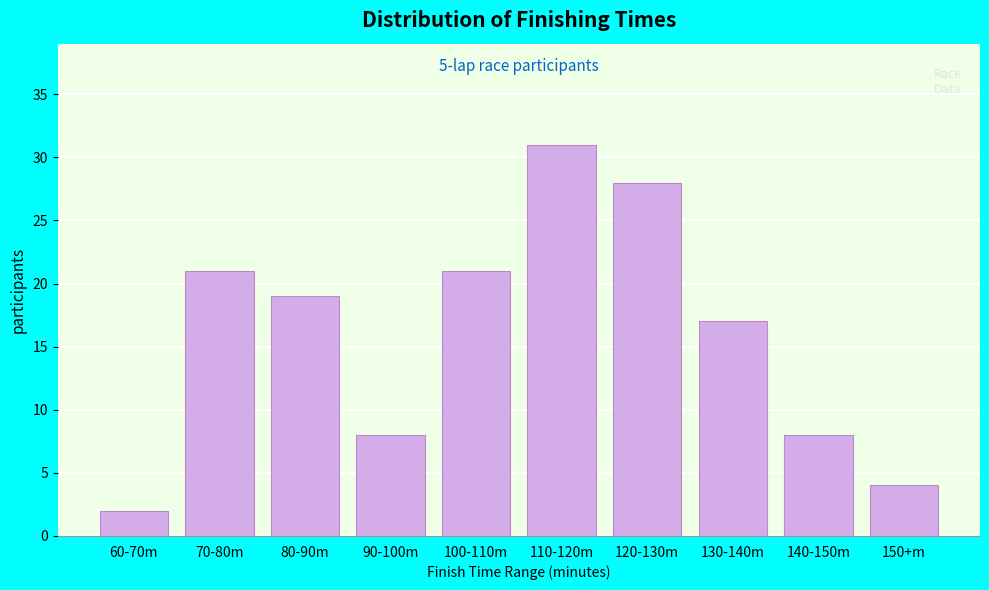

Reading left to right, transcribe all the data shown in this chart.

2	21	19	8	21	31	28	17	8	4